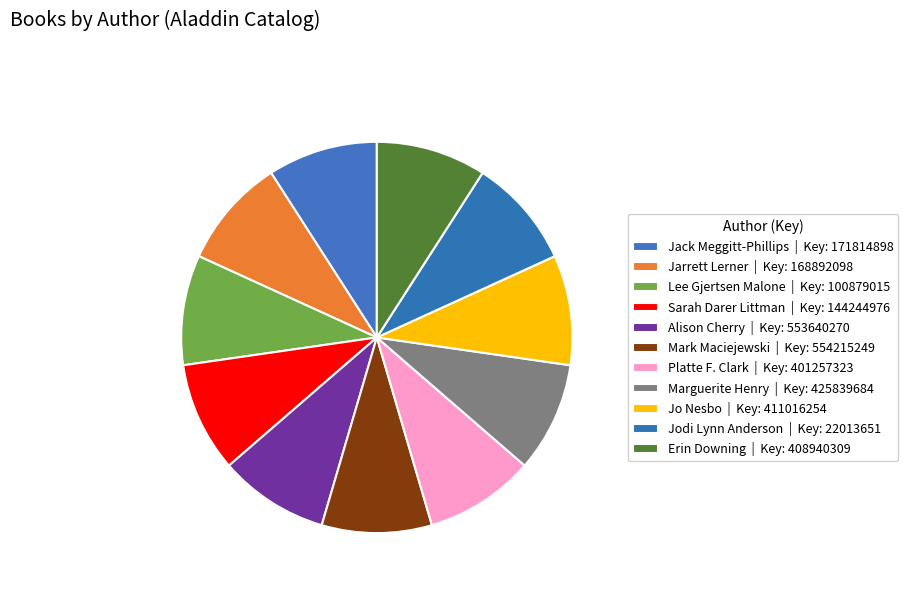

Count the number of slices in the pie.

11